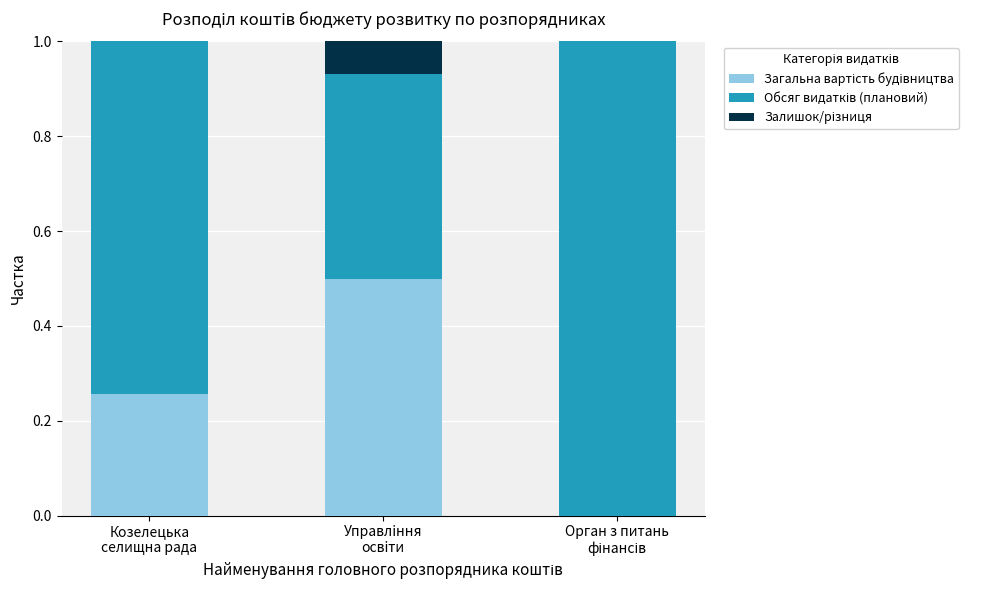

The value of Загальна вартість будівництва at Управлiння
освiти is 0.3. True or false?

False